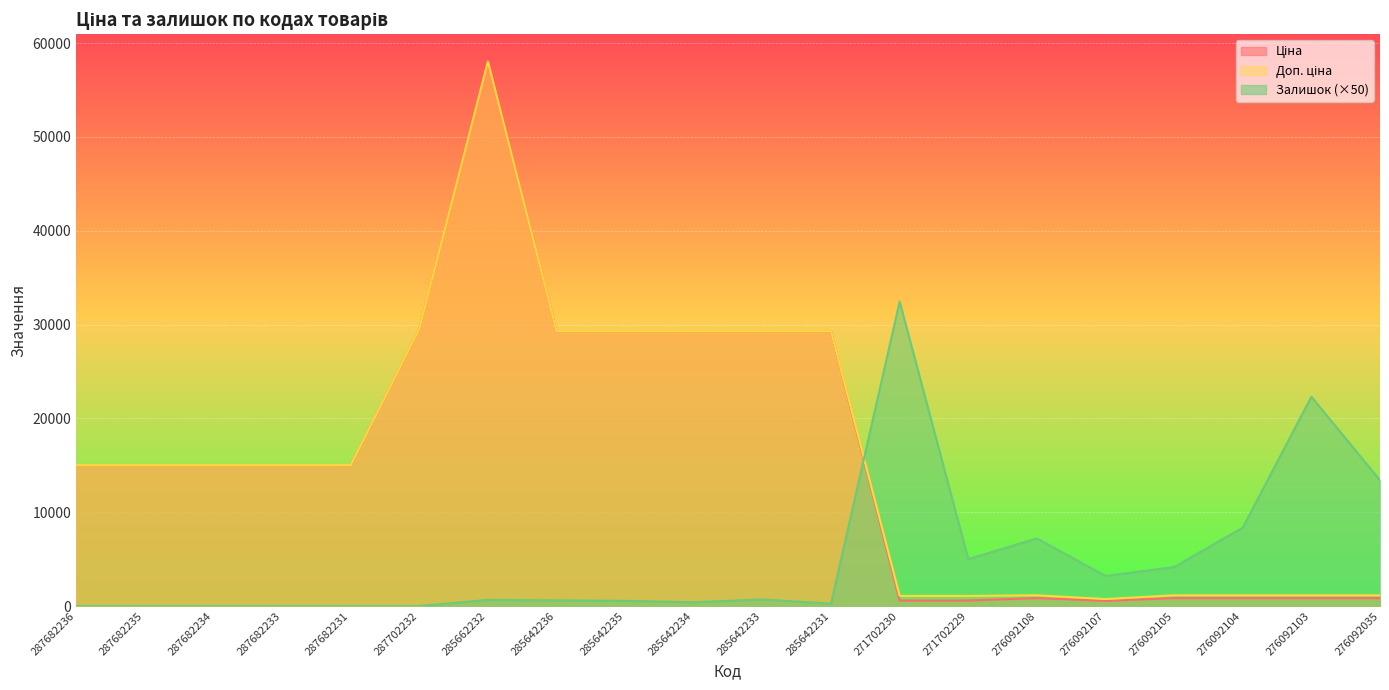

How many series are shown in this chart?

3